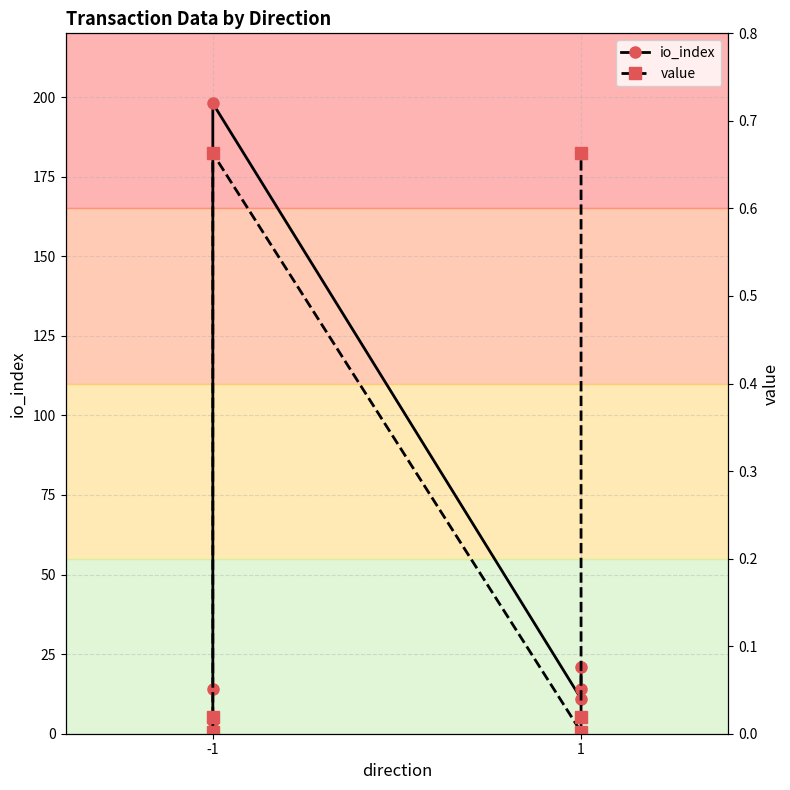

True or false: value has more than 1 interior local peaks.

False